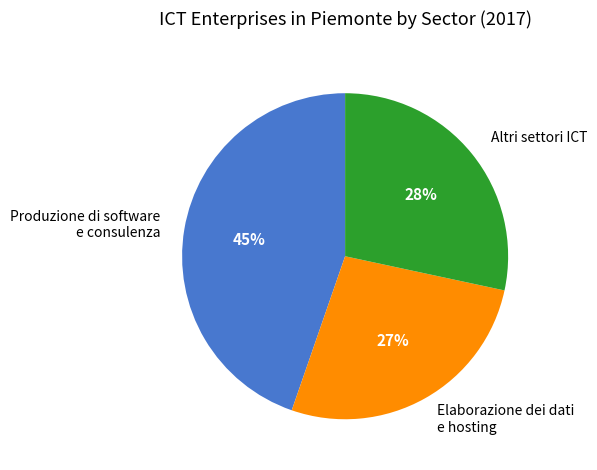

Do Produzione di software e consulenza and Elaborazione dei dati e hosting together represent more than half of the pie?

Yes